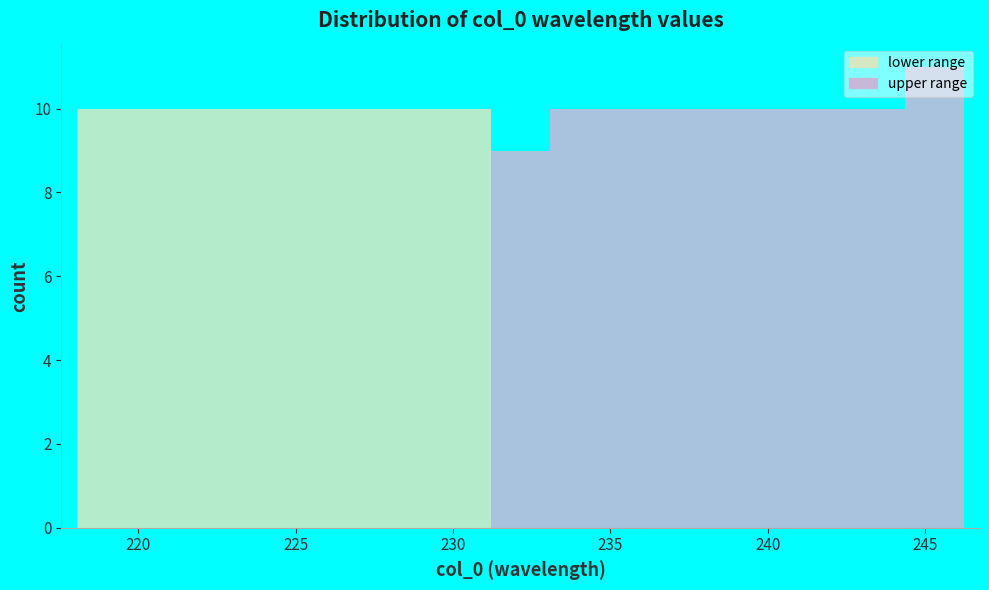

Around what value on the x-axis is the tallest bar? Give the approximate position of its centre, as read against the axis.

245.5